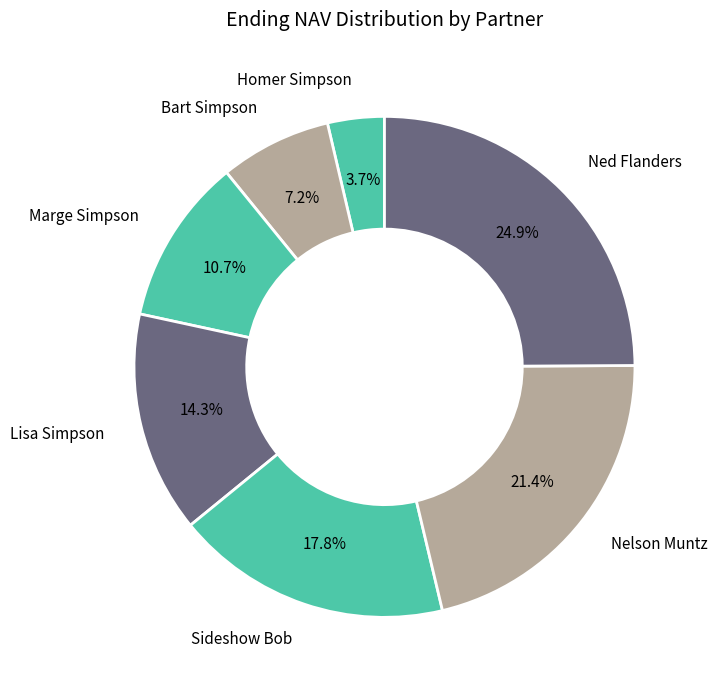

What portion of the pie excludes Lisa Simpson?

85.7%